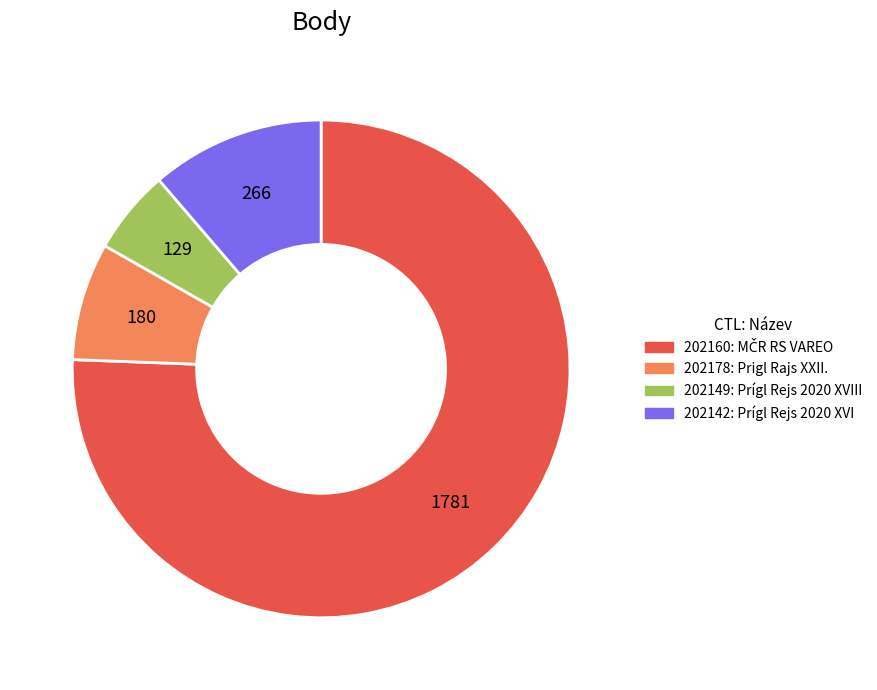

Is there a majority slice in this chart?

Yes